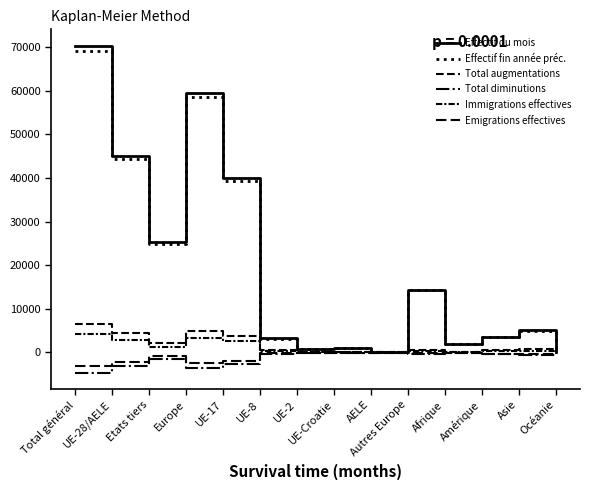

True or false: Effectif fin année préc. has more than 2 interior local peaks.

True